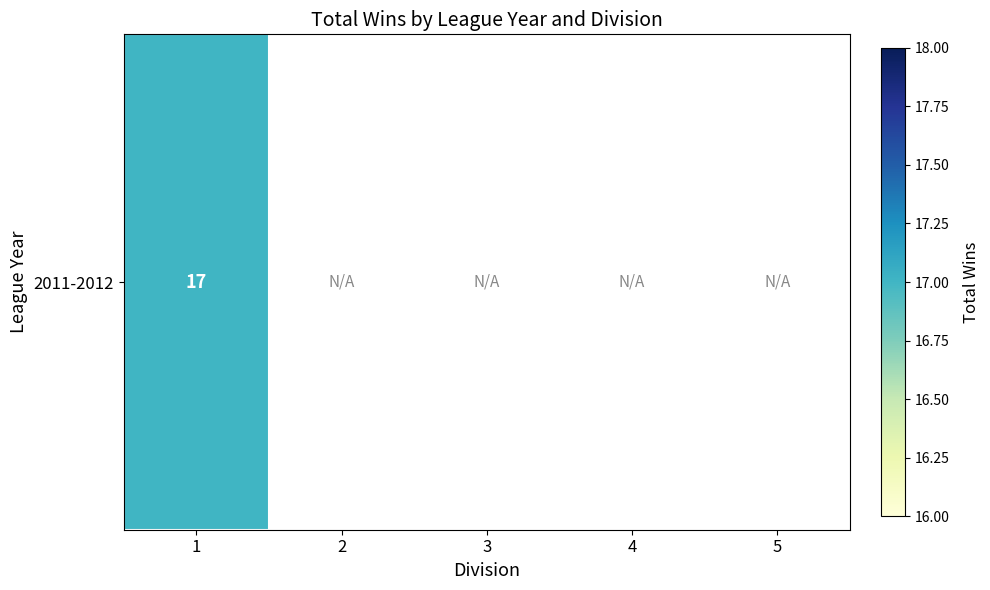

Which label corresponds to the largest value in the chart?

1